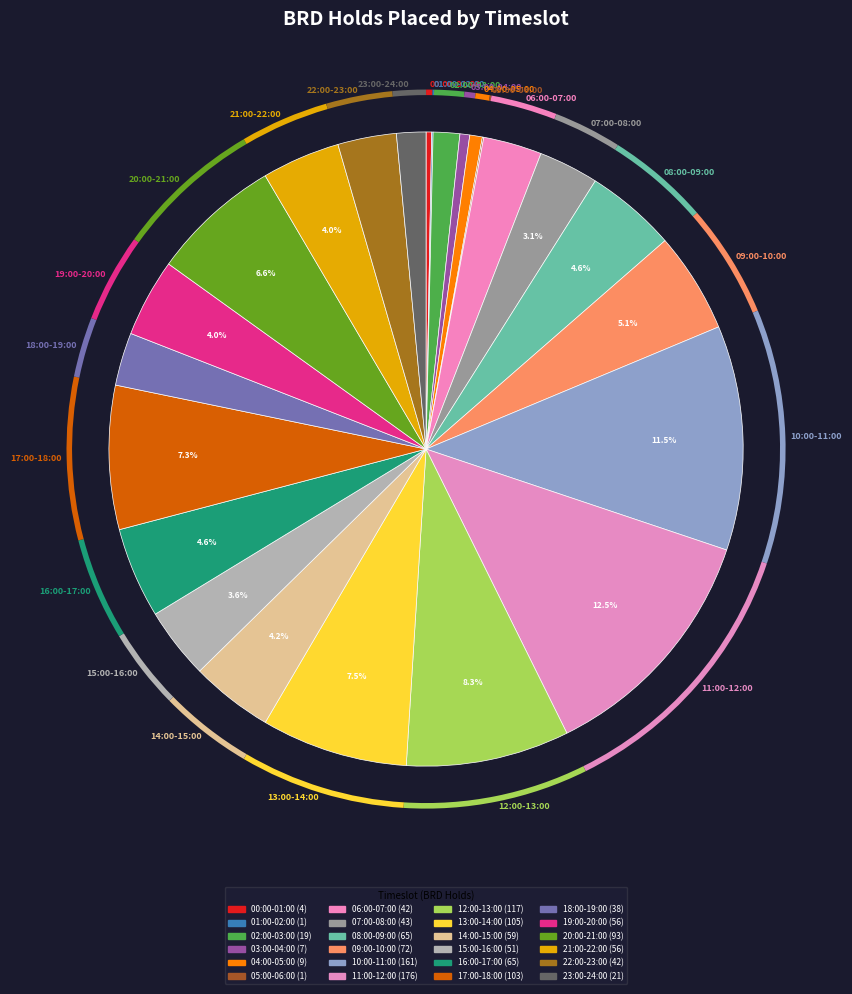

Rank the categories by value from lowest to highest.

01:00-02:00, 05:00-06:00, 00:00-01:00, 03:00-04:00, 04:00-05:00, 02:00-03:00, 23:00-24:00, 18:00-19:00, 06:00-07:00, 22:00-23:00, 07:00-08:00, 15:00-16:00, 19:00-20:00, 21:00-22:00, 14:00-15:00, 08:00-09:00, 16:00-17:00, 09:00-10:00, 20:00-21:00, 17:00-18:00, 13:00-14:00, 12:00-13:00, 10:00-11:00, 11:00-12:00